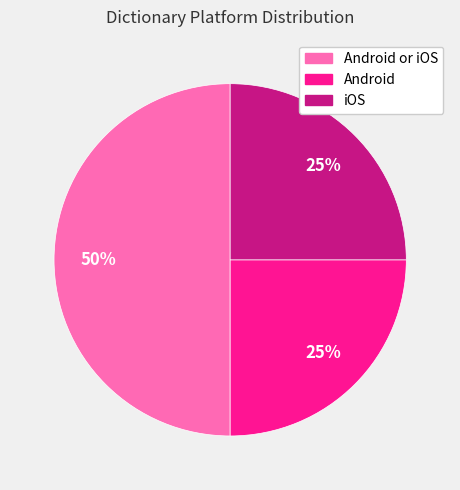

To the nearest percent, what percentage of the pie is iOS?

25%